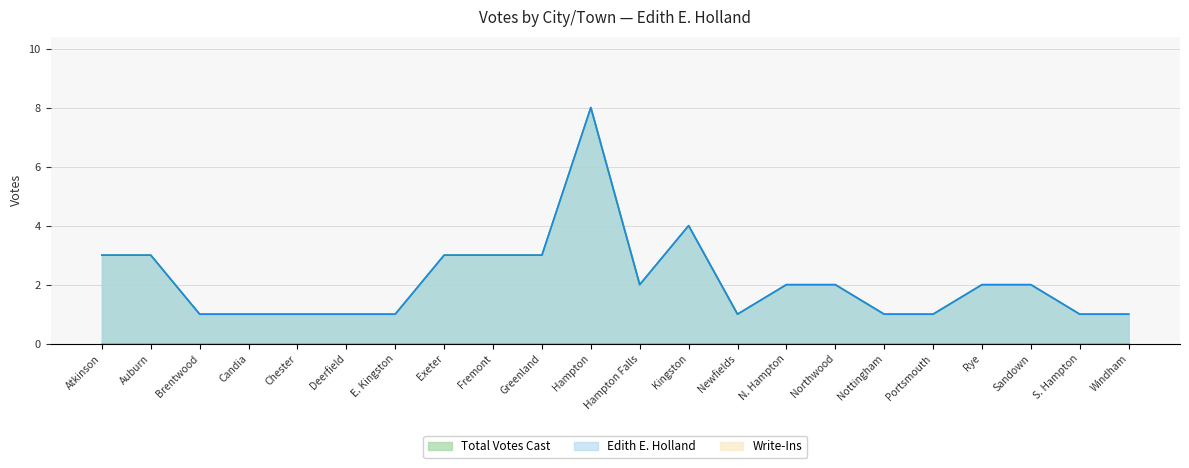

What is the total value across all series at N. Hampton?

4